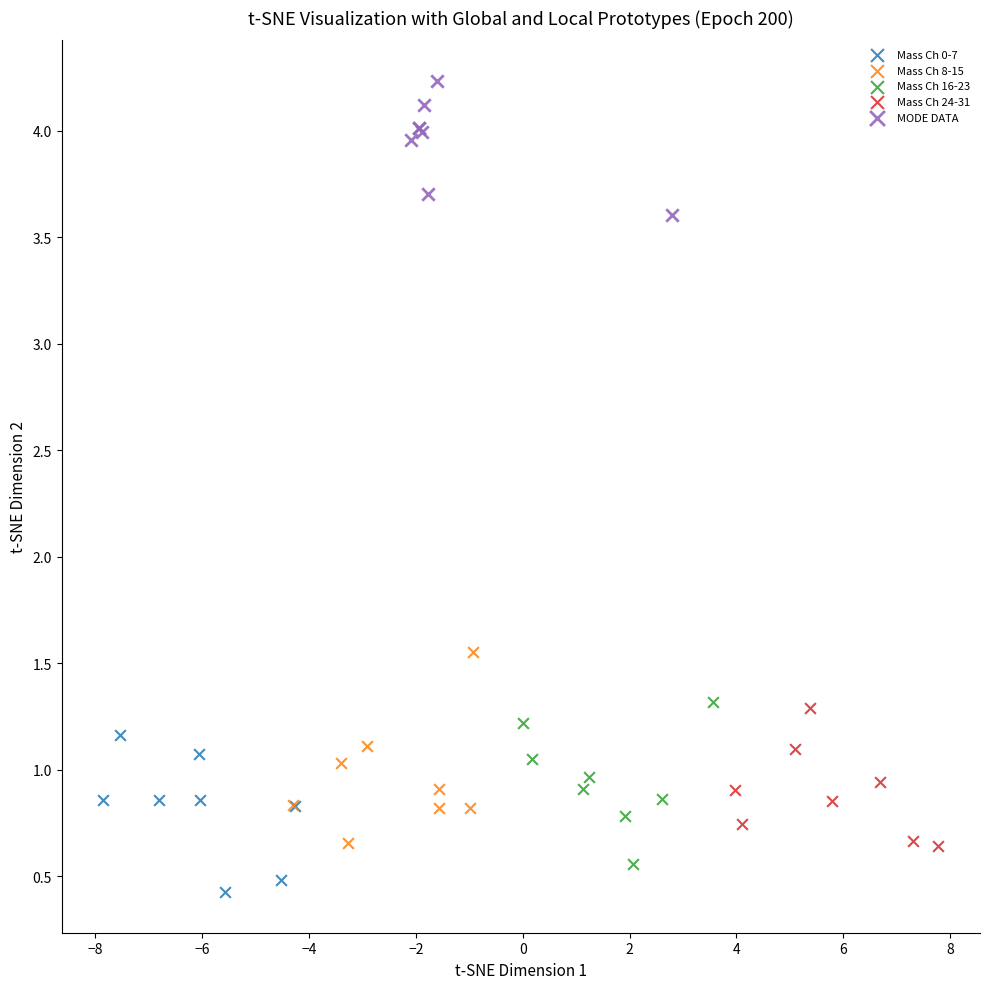

Which series reaches the maximum Y coordinate?

MODE DATA